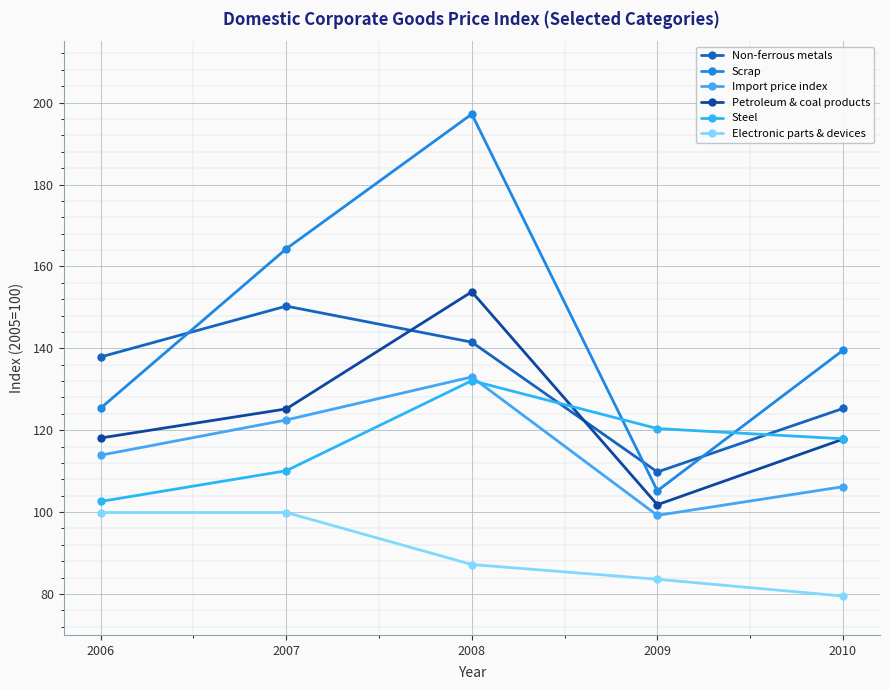

Is it true that Petroleum & coal products equals 35.8 at 2009?

False